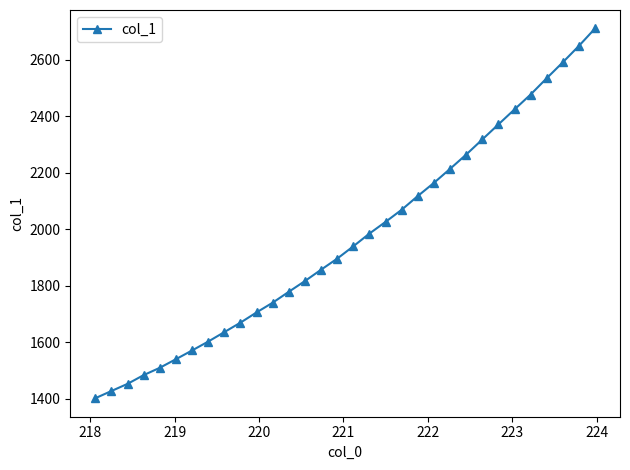

What is the value of the 17th point from the left?

1939.5